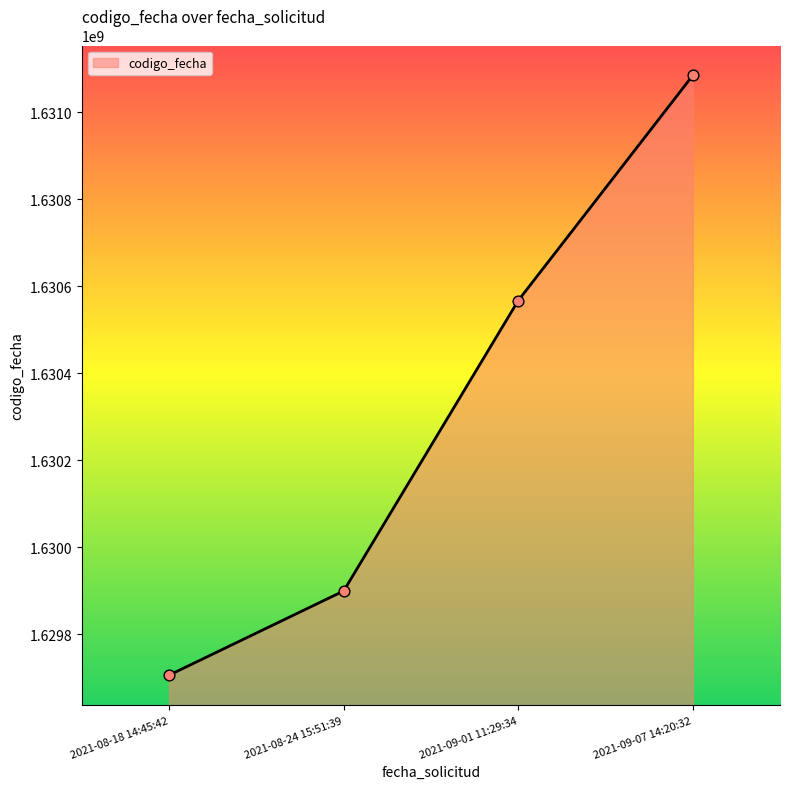

What is the change in value from 2021-08-24 15:51:39 to 2021-09-07 14:20:32?

+1185188